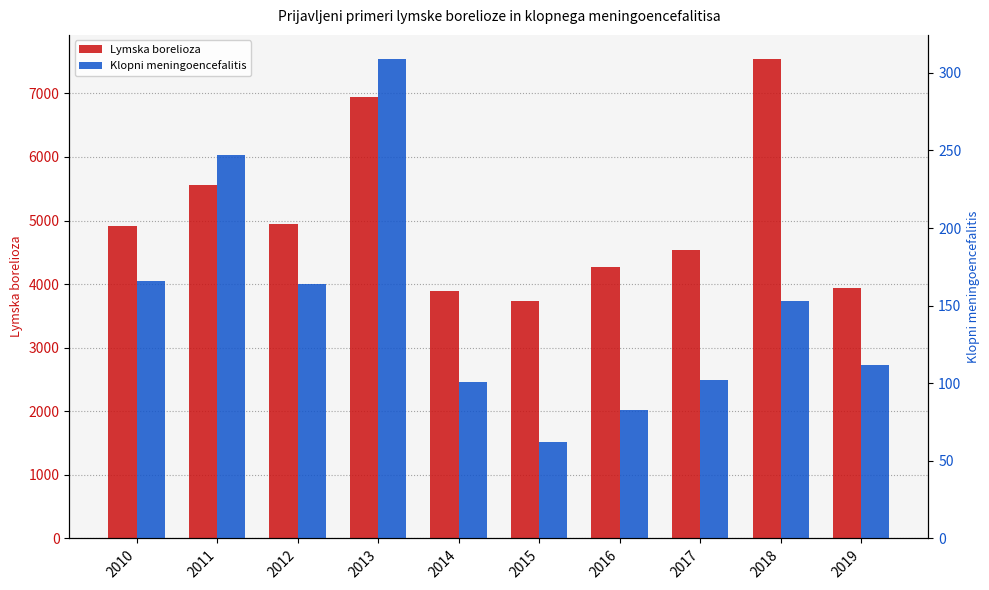

What is the total value across all series at 2018?

7696